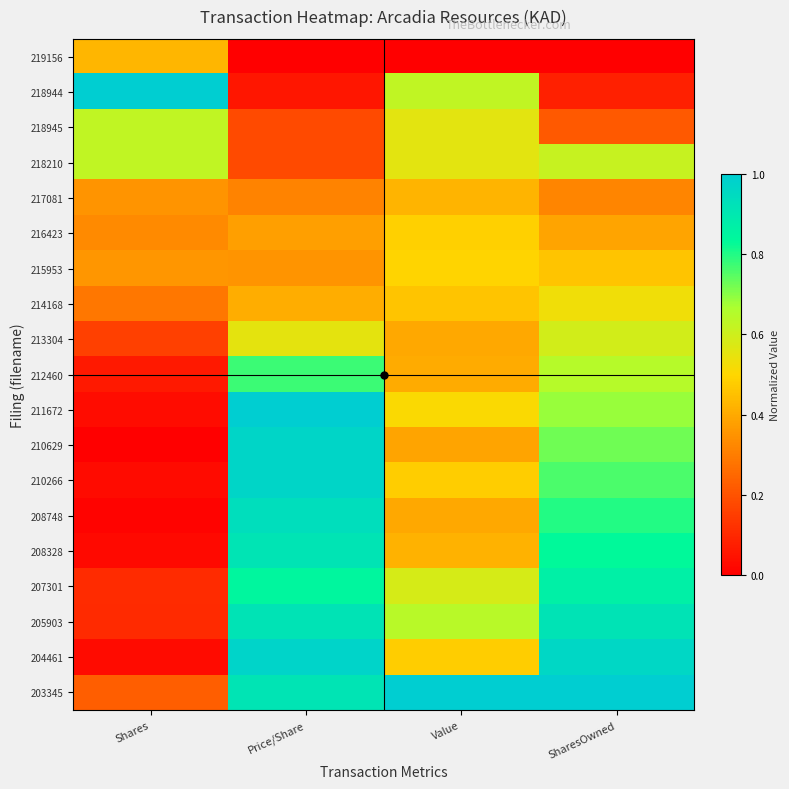

Which series has the largest total across all categories?

203345